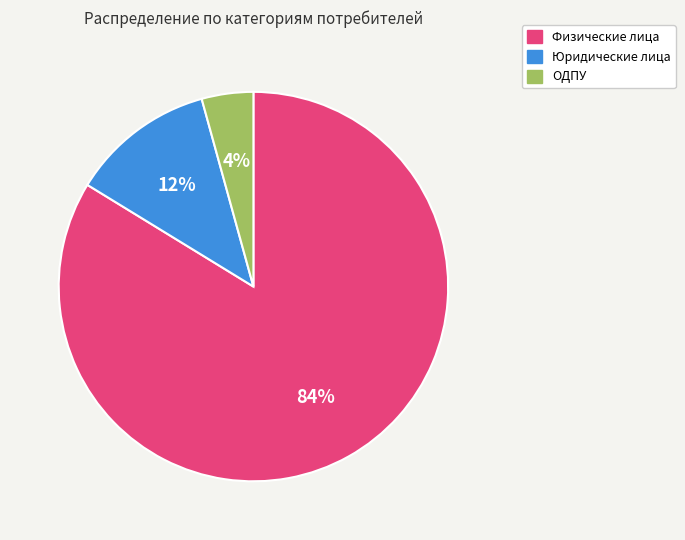

Rank the categories by value from lowest to highest.

ОДПУ, Юридические лица, Физические лица